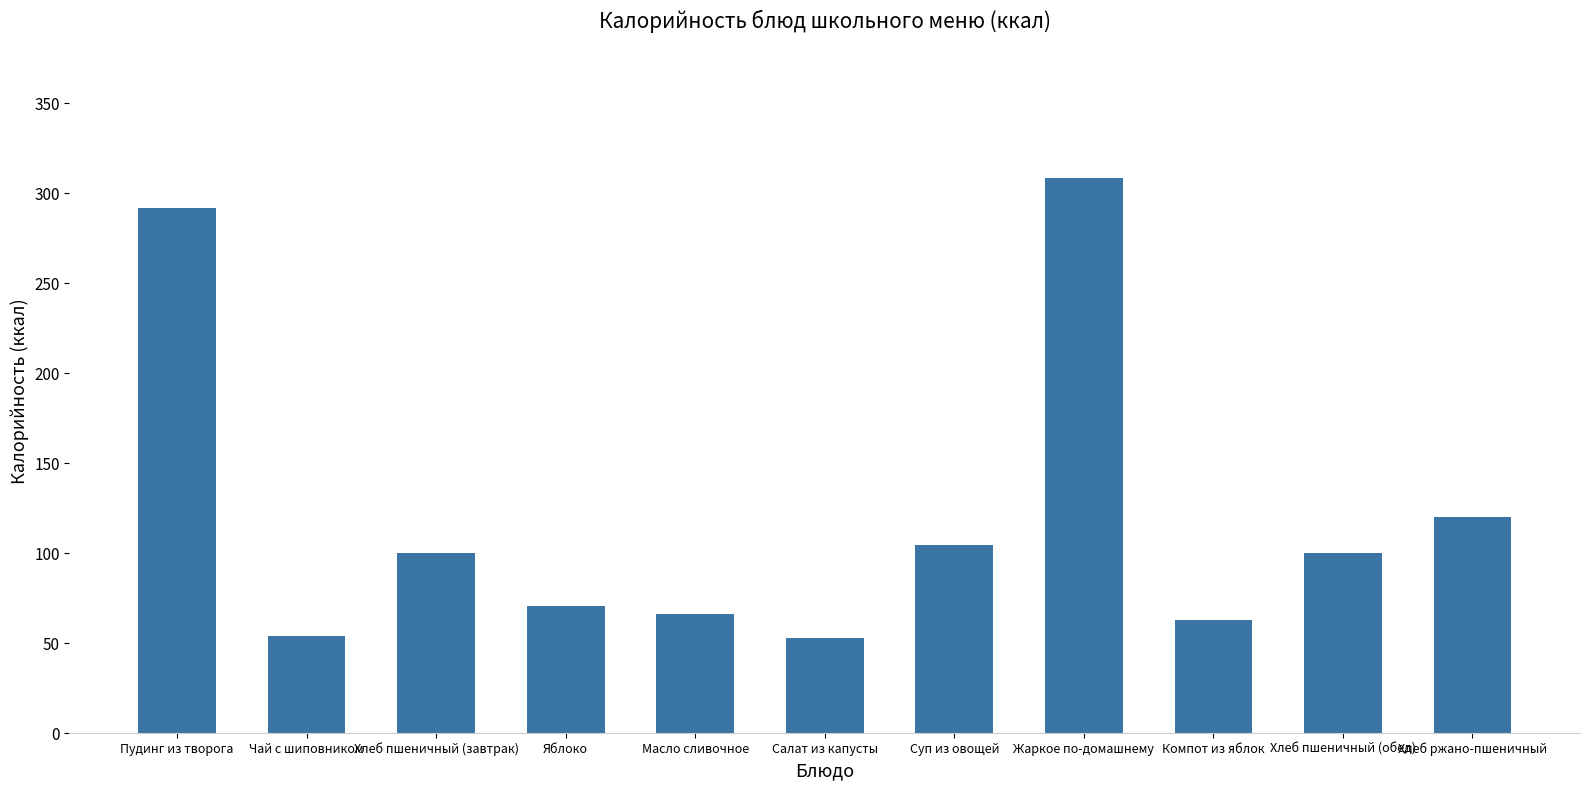

The chart shows a value of 70.5 at Яблоко. True or false?

True